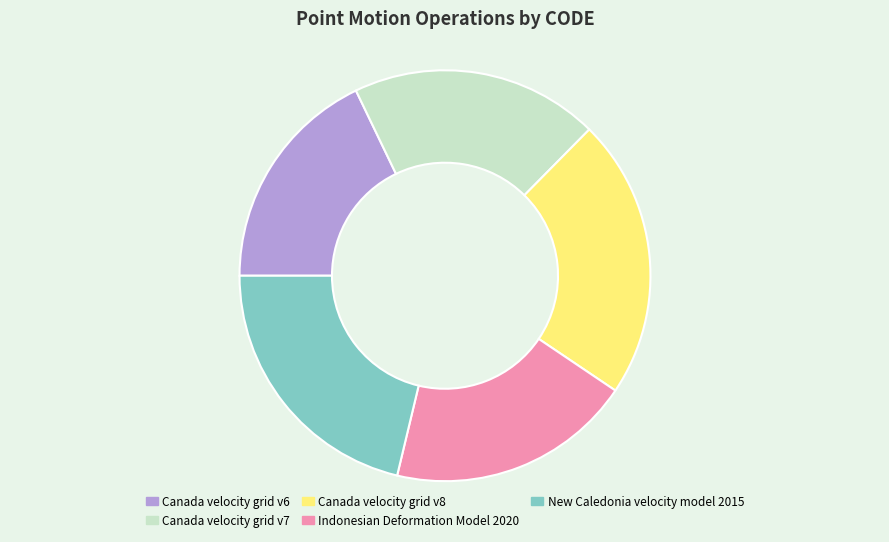

What is the smallest slice in the pie chart?

Canada velocity grid v6